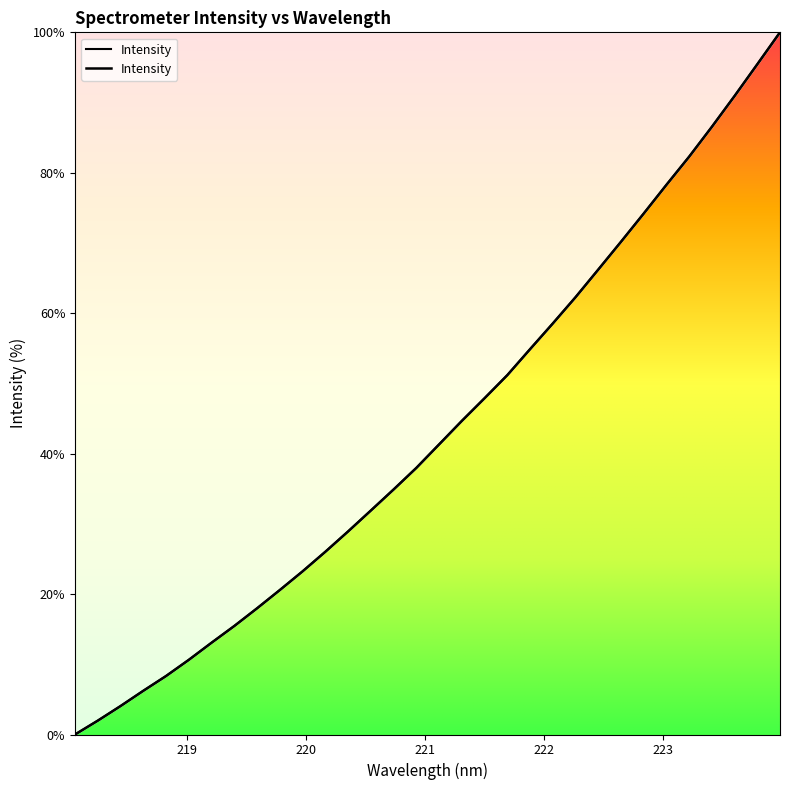

What is the difference between the values at 220.3533 and 221.1174?

12.4